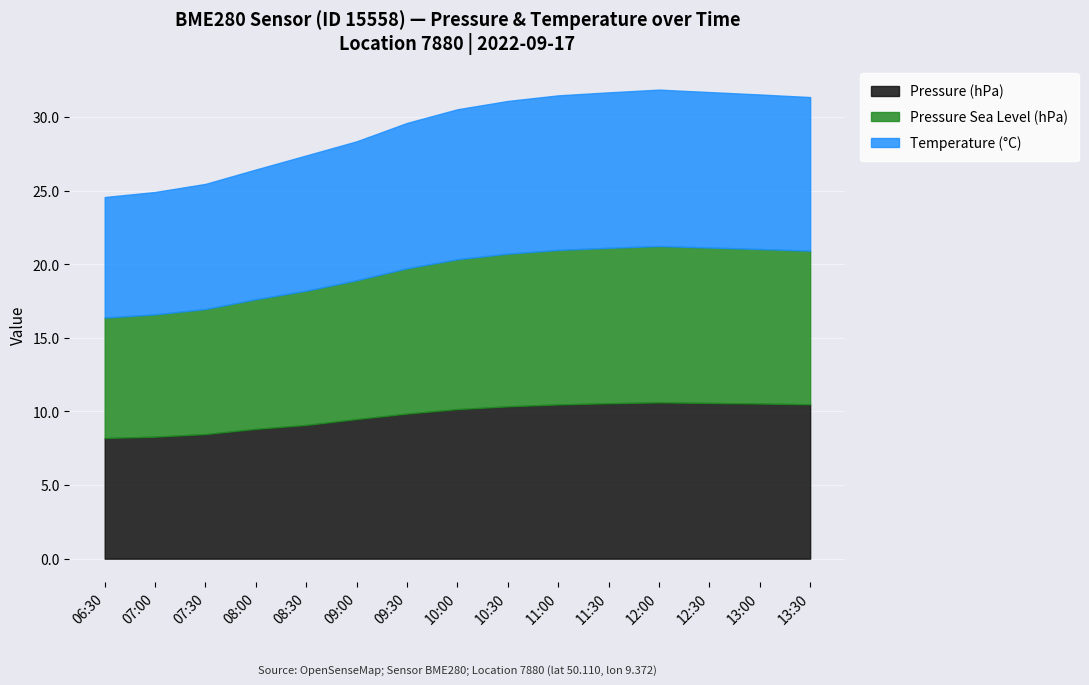

Which series changed the most between 09:00 and 10:00?

pressure_sealevel